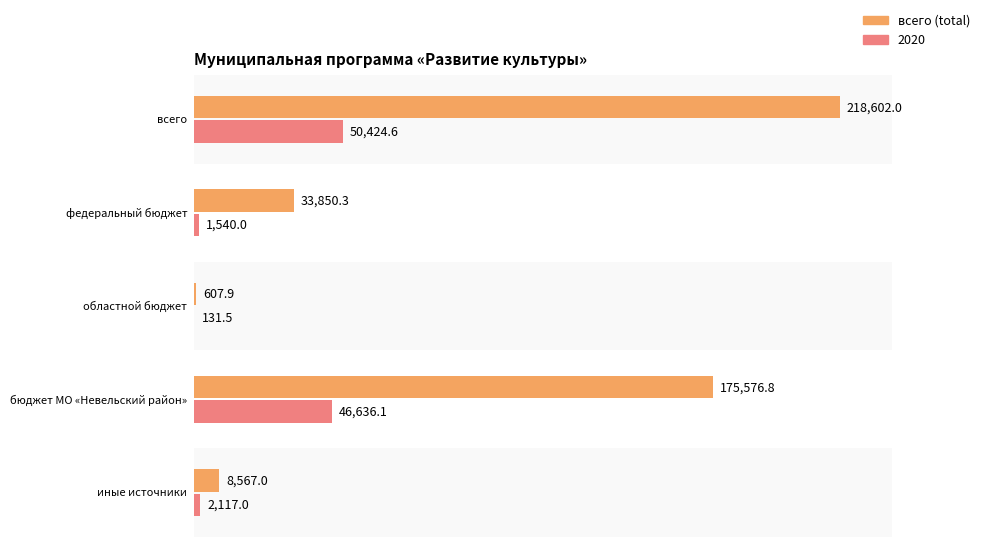

At which label does всего (total) first exceed 33850?

всего